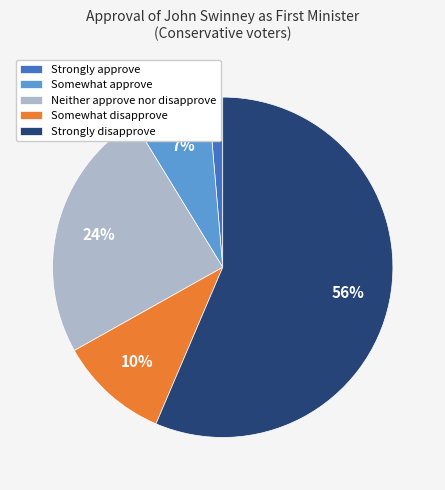

To the nearest percent, what portion does Somewhat disapprove represent?

10%